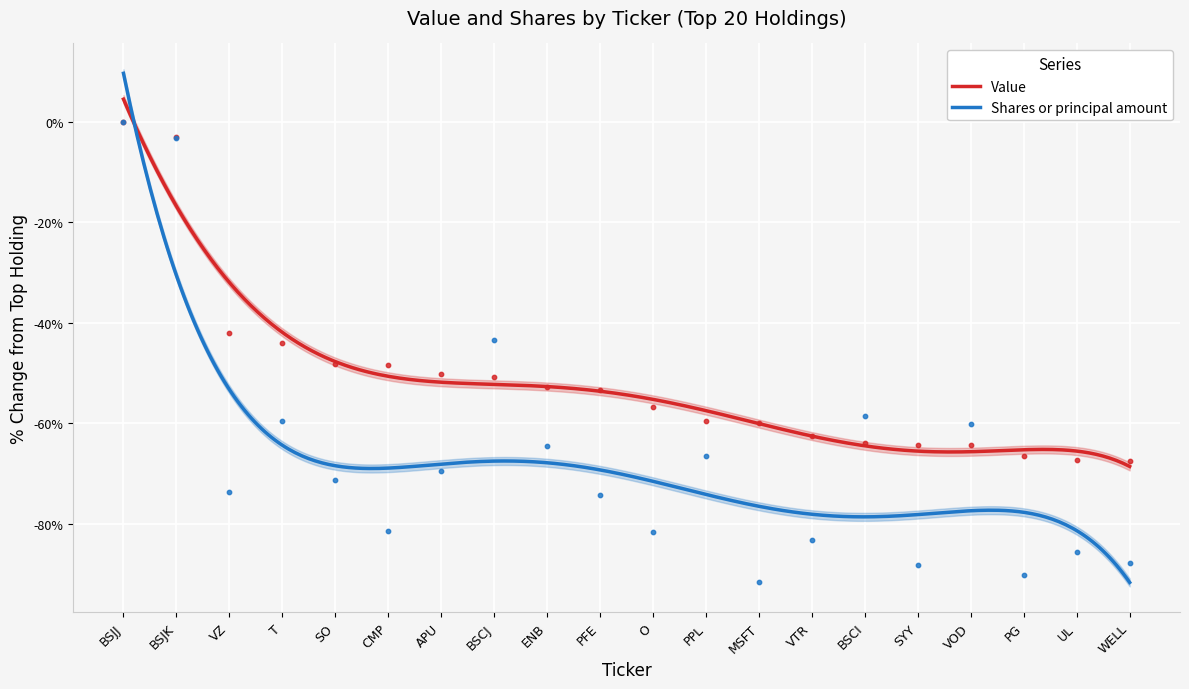

At which category is the sum across all series the highest?

BSJJ